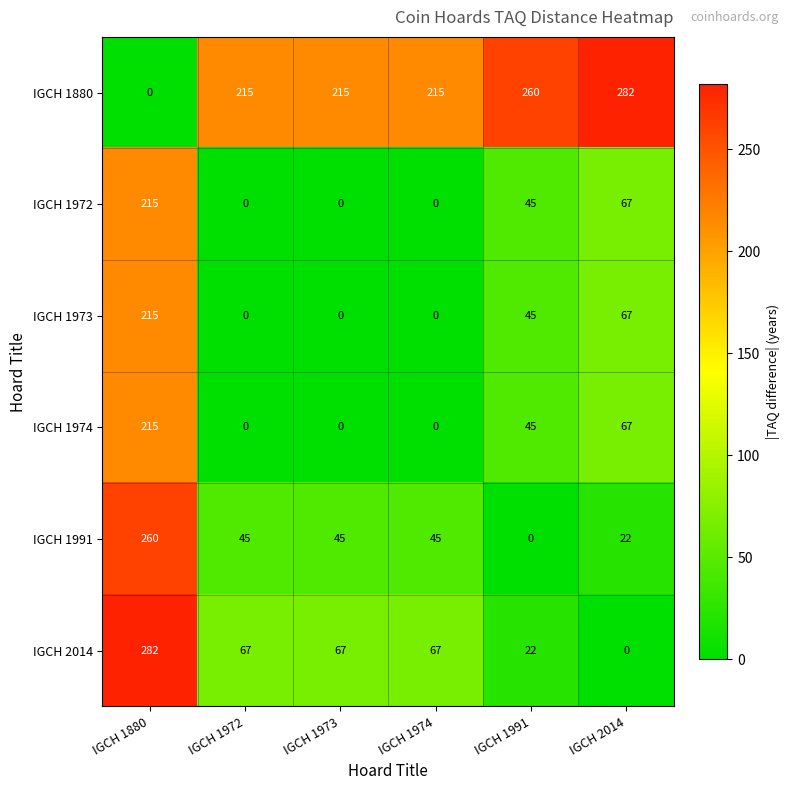

The value of IGCH 1880 at IGCH 1974 is 215. True or false?

True